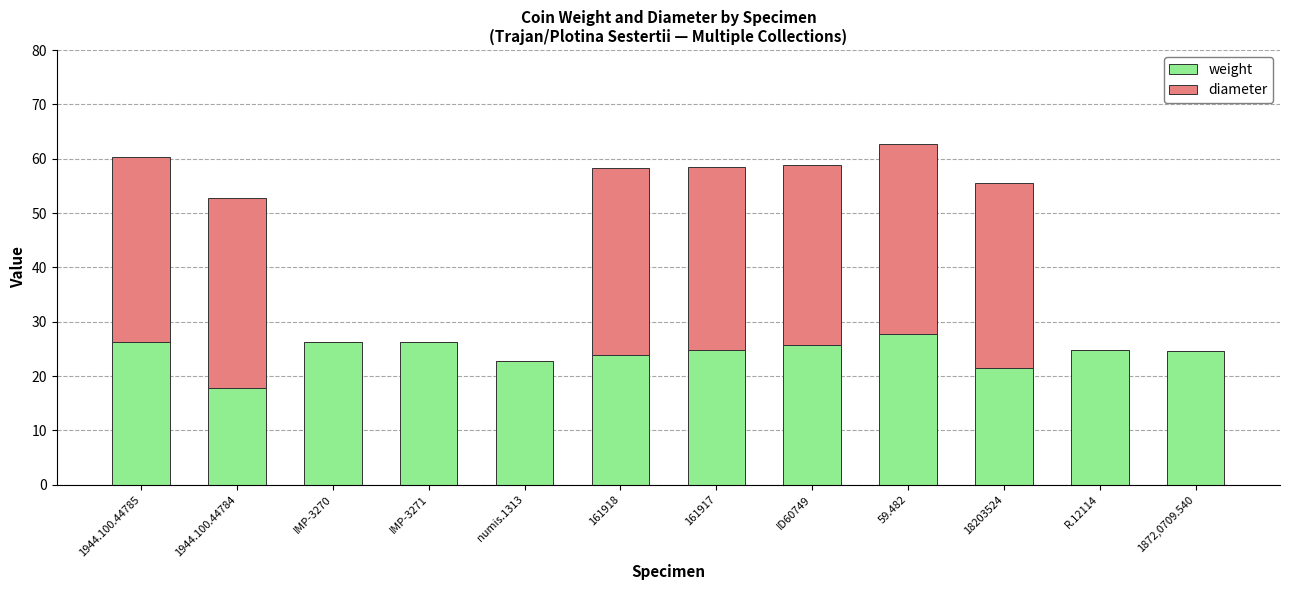

What is the total value across all series at R.12114?

24.8